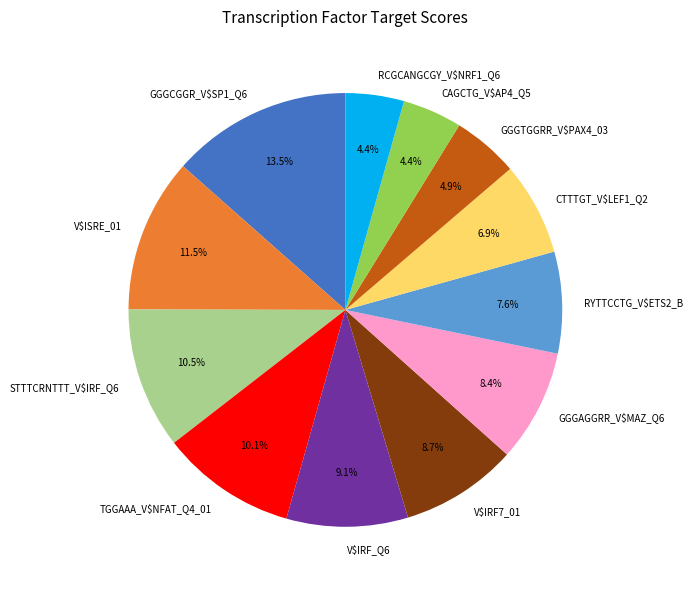

Is the sum of RYTTCCTG_V$ETS2_B and RCGCANGCGY_V$NRF1_Q6 greater than half?

No